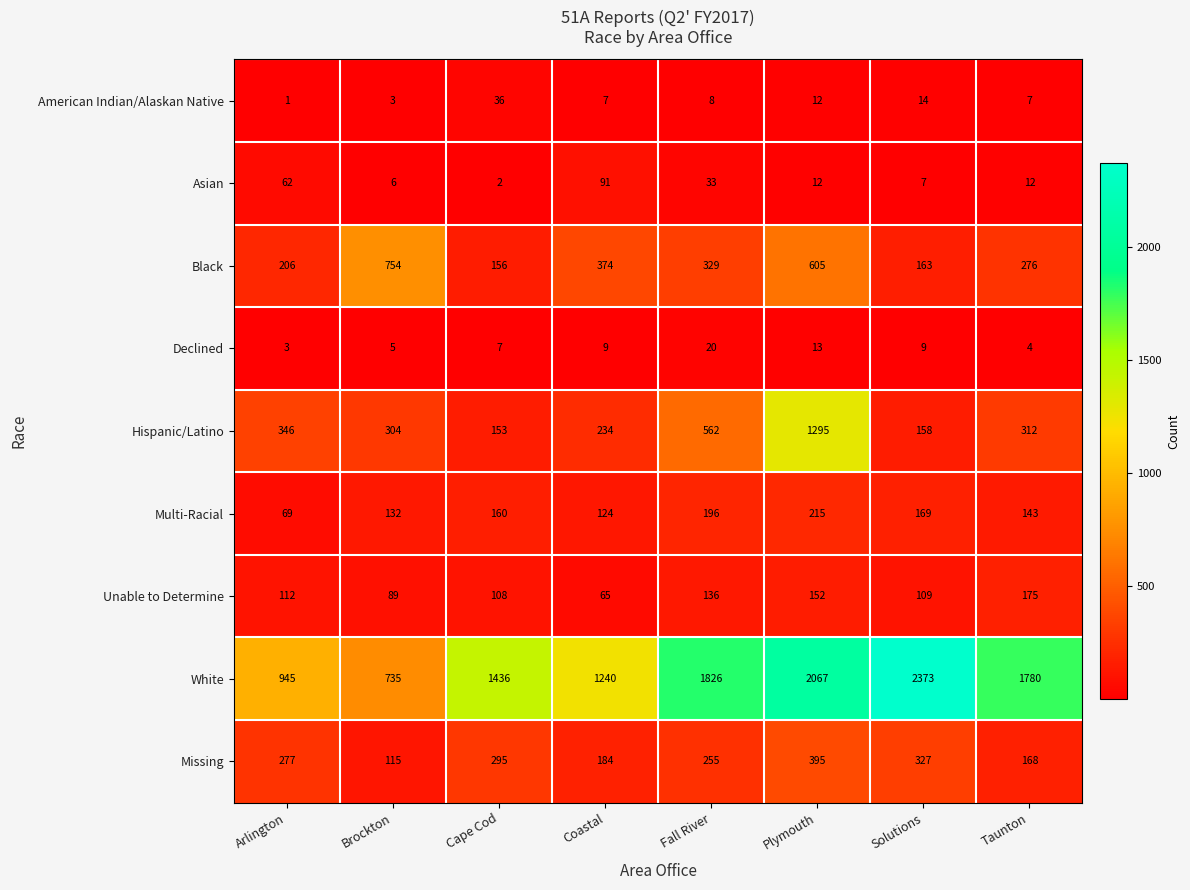

What is the total value across all series at Coastal?

2328